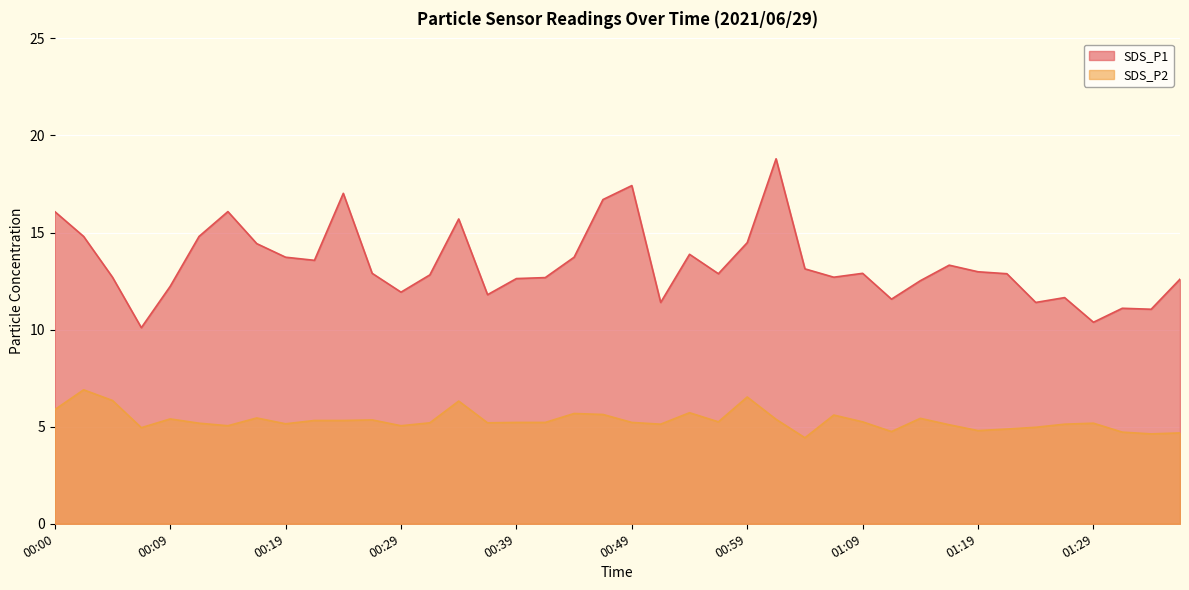

At how many categories does at least one series exceed 11?

38